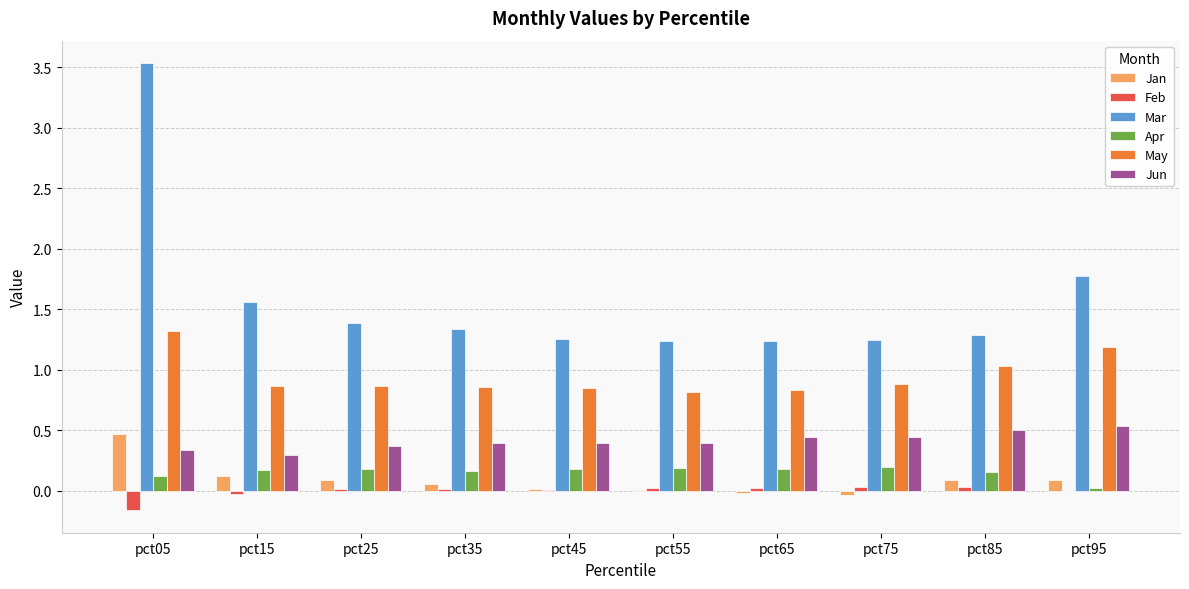

How many categories are shown in the chart?

10